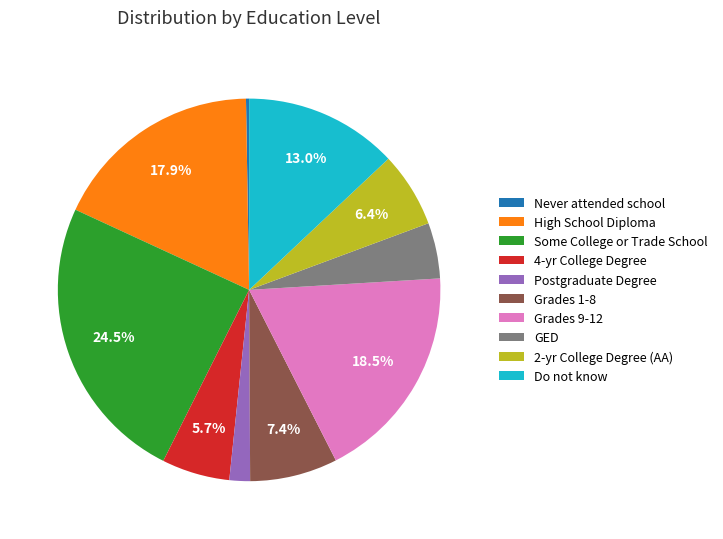

Does any single category account for the majority?

No